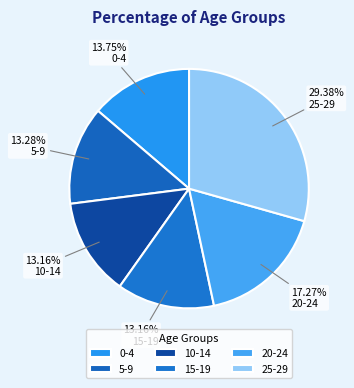

To the nearest percent, what is the average slice percentage?

17%